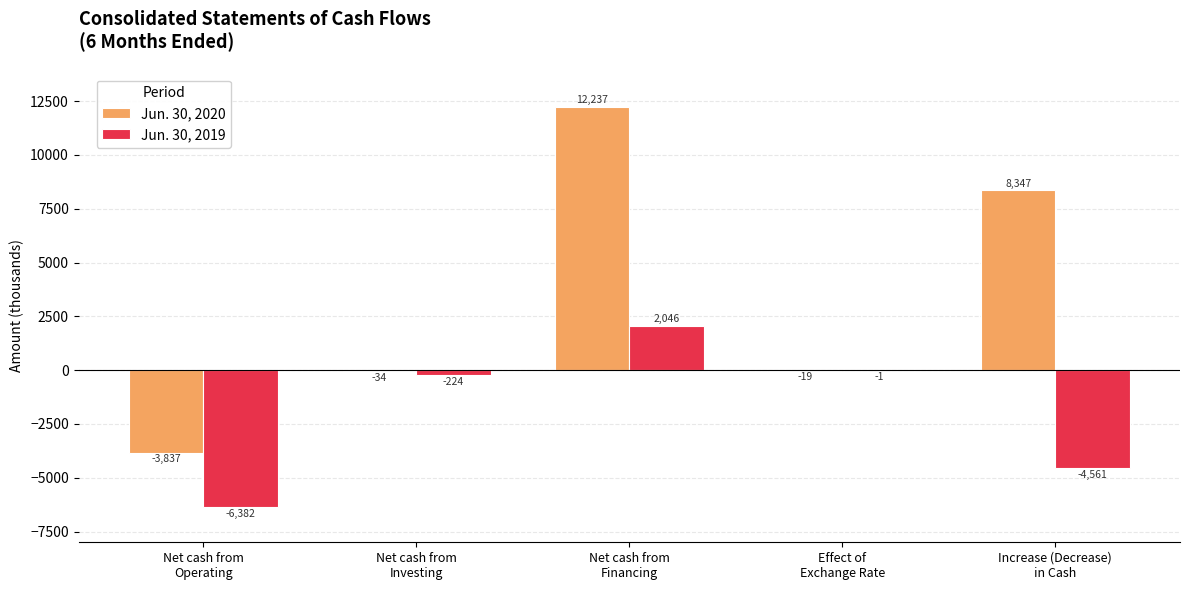

Which series has the largest total across all categories?

Jun. 30, 2020